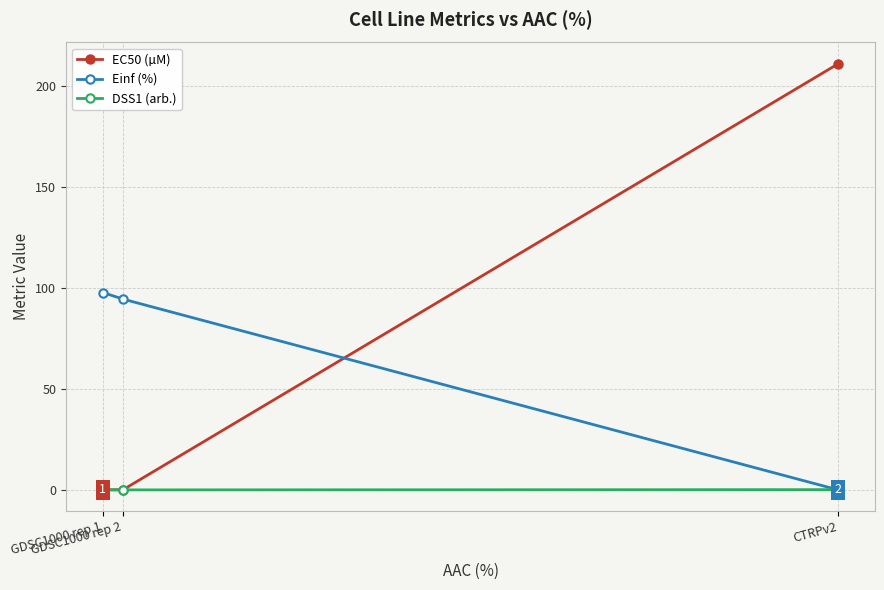

List the labels in order of Einf (%) value, largest first.

GDSC1000 rep 1, GDSC1000 rep 2, CTRPv2